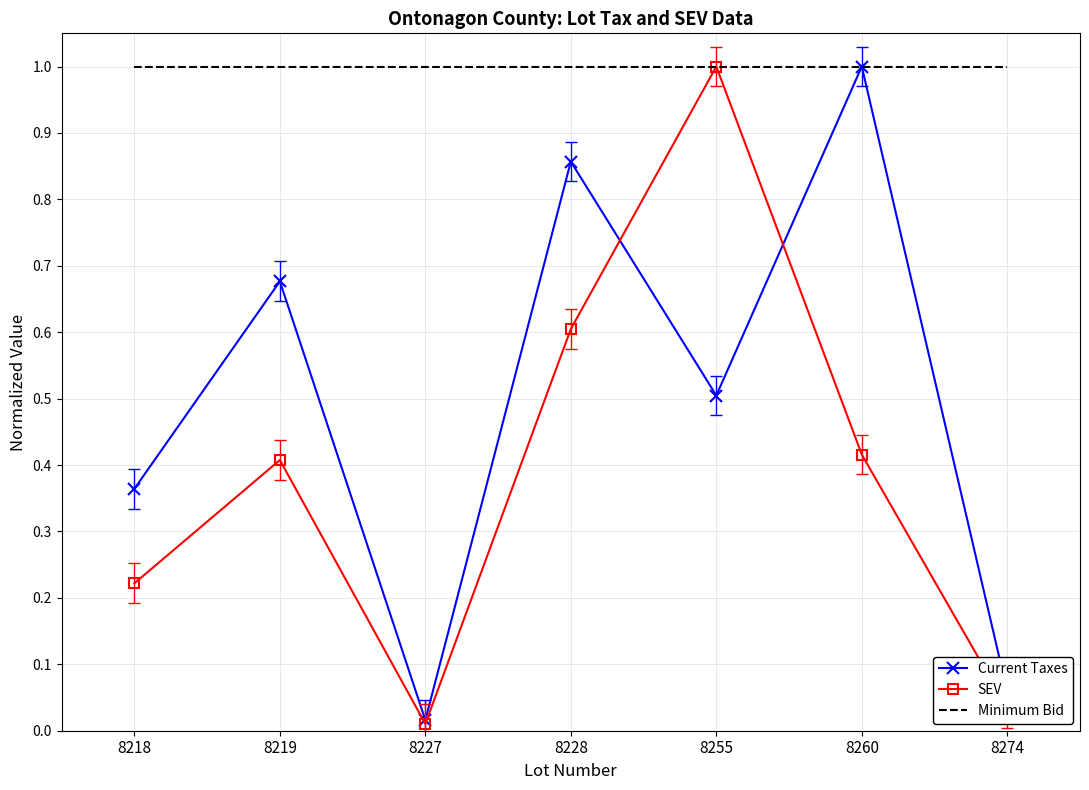

At which label does Current Taxes reach its peak?

8260